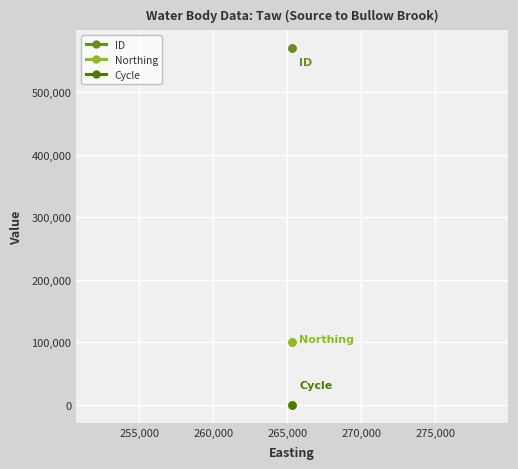

List the series in order of their peak value, highest first.

ID, Northing, Cycle